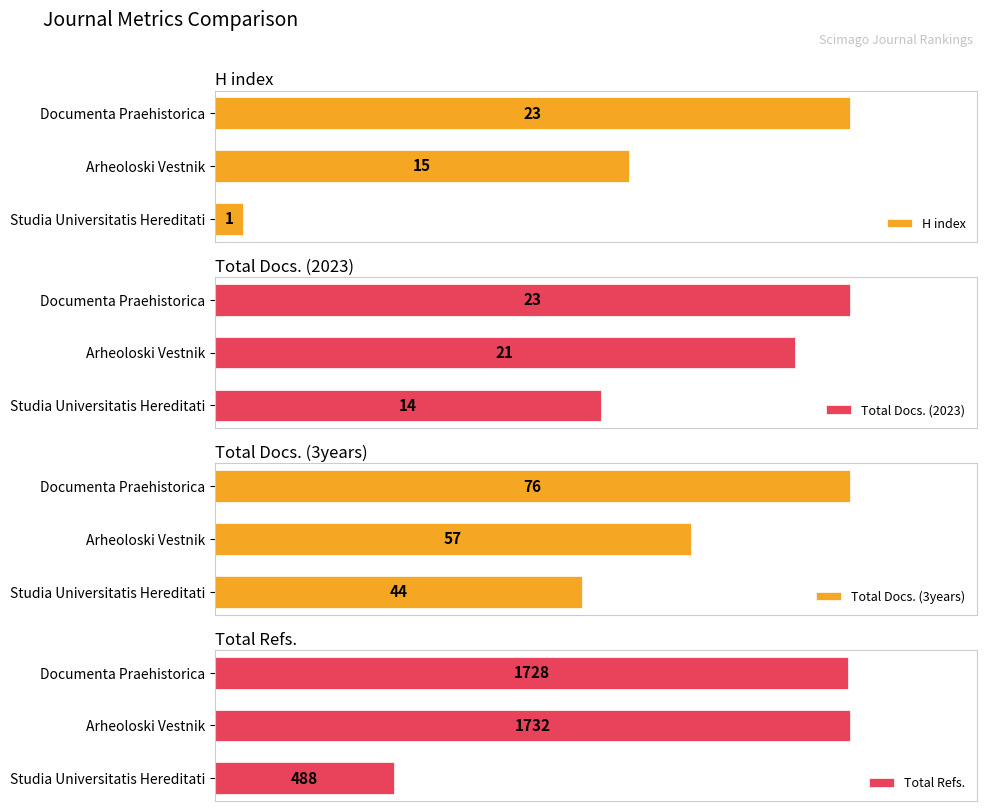

Rank the categories by H index value from lowest to highest.

Studia Universitatis Hereditati, Arheoloski Vestnik, Documenta Praehistorica